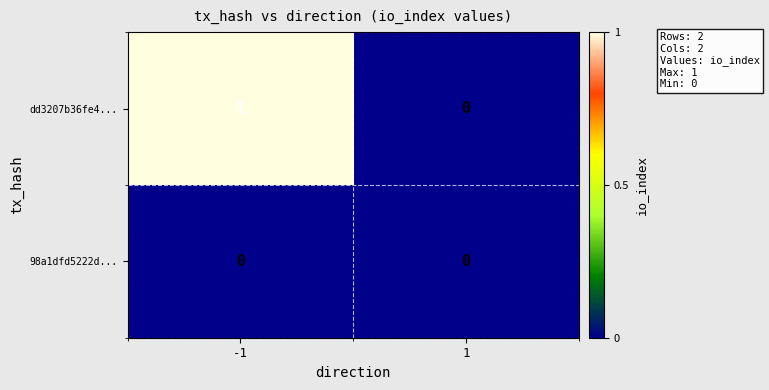

Is the value of 98a1dfd5222d... at 1 greater than the value of dd3207b36fe4... at -1?

No